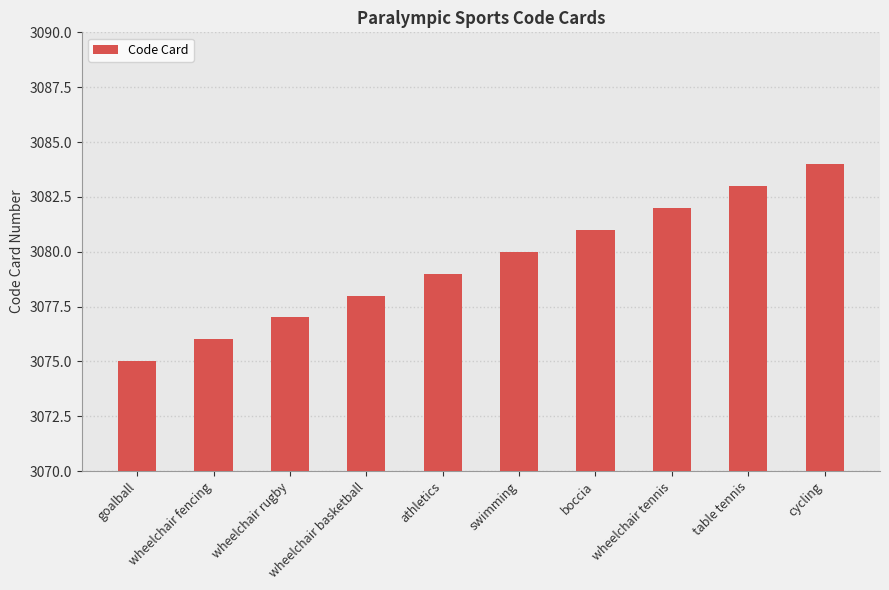

What is the change in value from wheelchair rugby to athletics?

+2